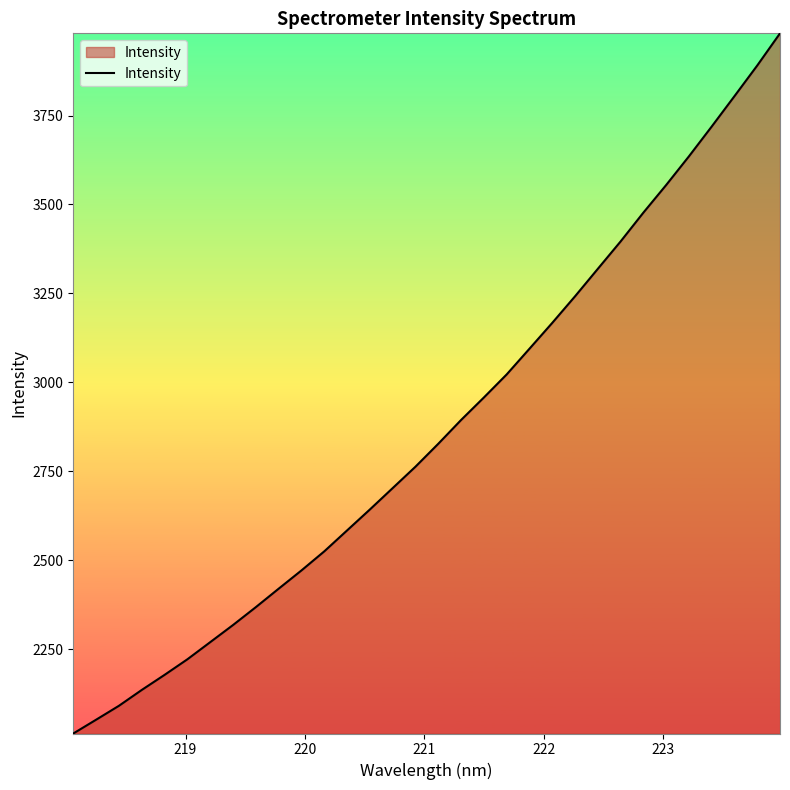

What is the maximum value shown in the chart?

3981.2